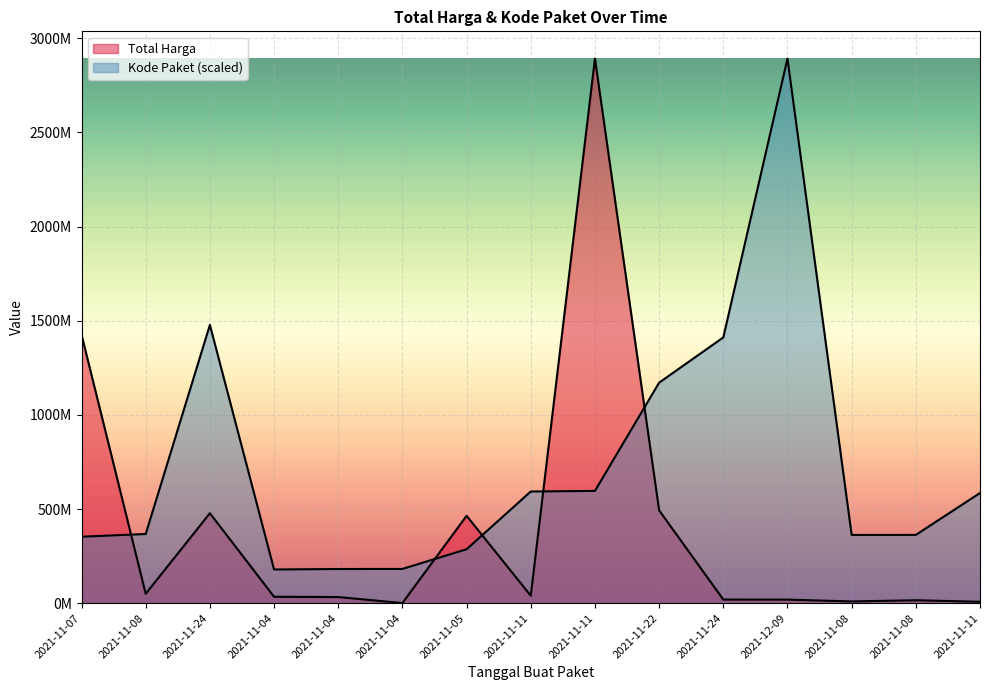

Rank the series at 2021-11-07 from lowest to highest value.

Kode Paket, Total Harga